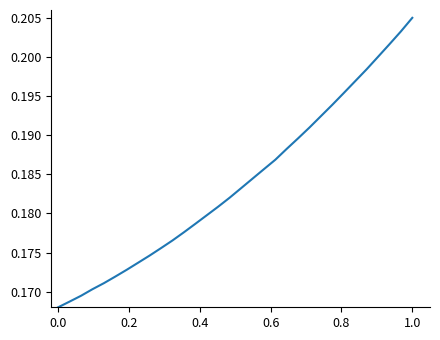

Does the chart have visible grid lines?

No